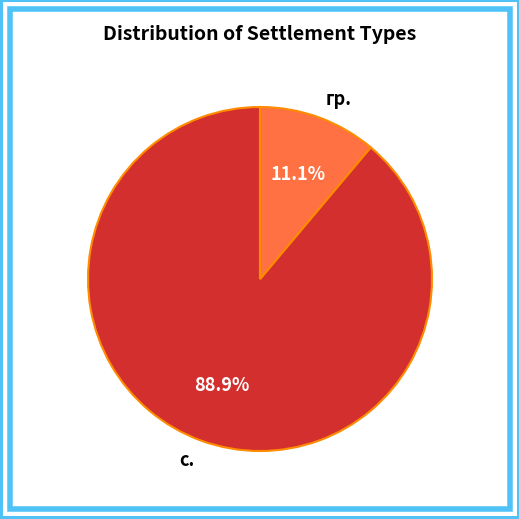

Between гр. and с., which is larger?

с.